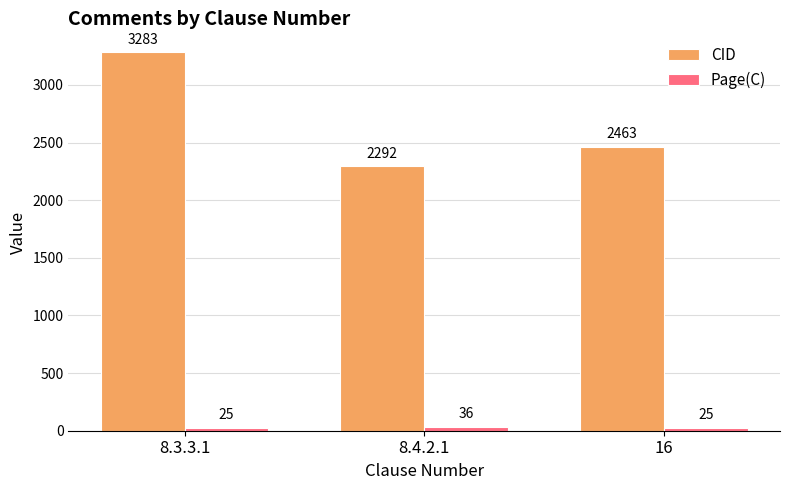

Which series has the largest total across all categories?

CID